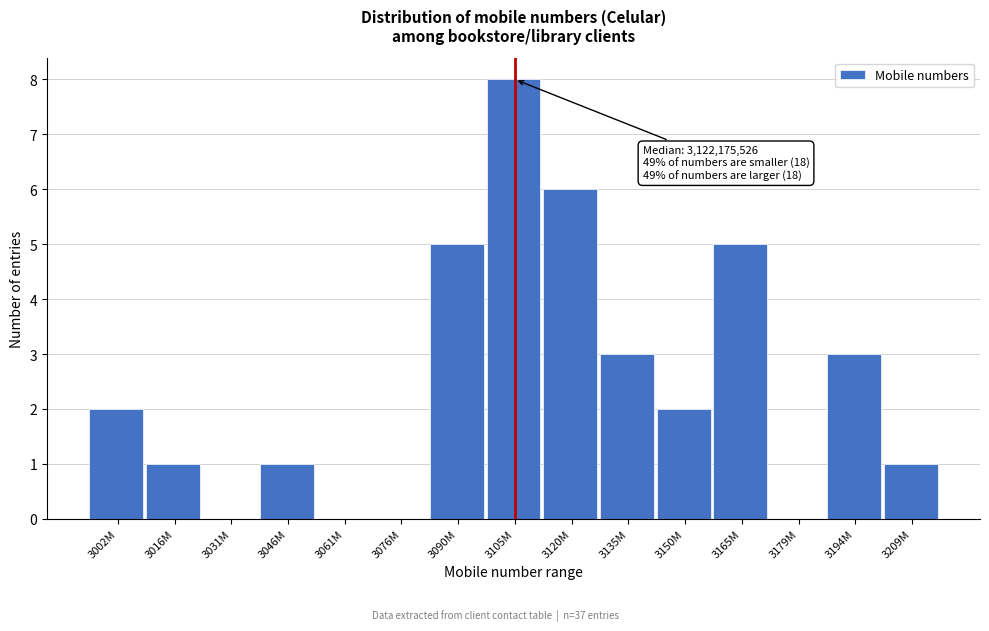

Reading left to right, extract all data points from this chart.

3002M=2	3016M=1	3031M=0	3046M=1	3061M=0	3076M=0	3090M=5	3105M=8	3120M=6	3135M=3	3150M=2	3165M=5	3179M=0	3194M=3	3209M=1